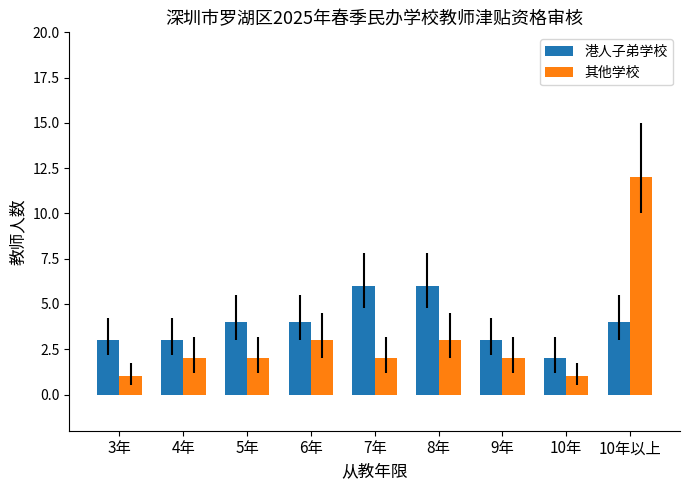

What is the sum of the 港人子弟学校 values at 3年 and 6年?

7